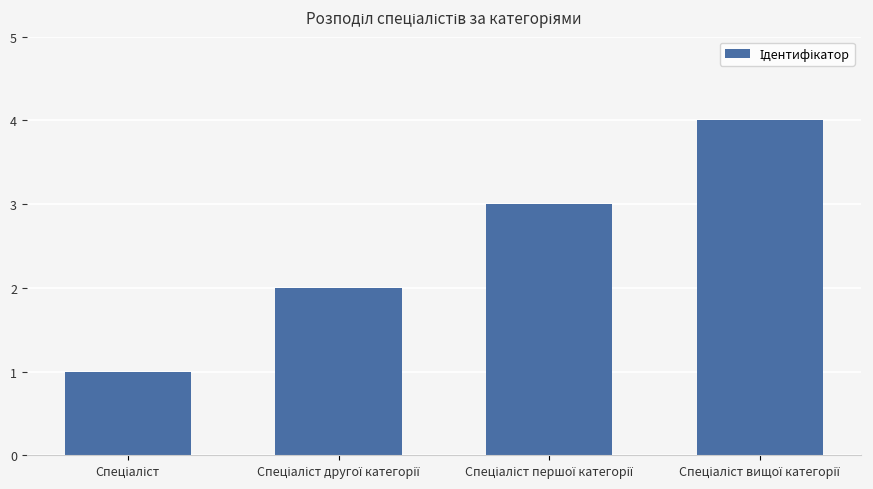

What is the difference between the maximum and minimum values?

3